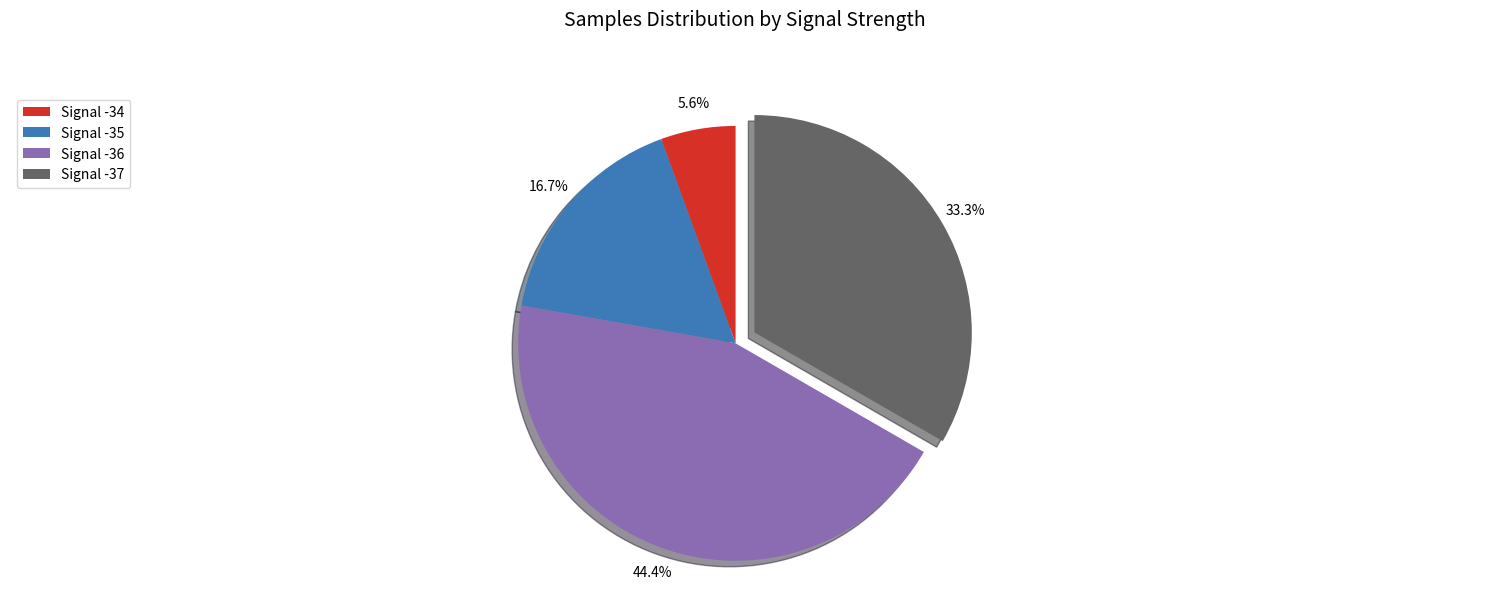

How many slices are in this pie chart?

4